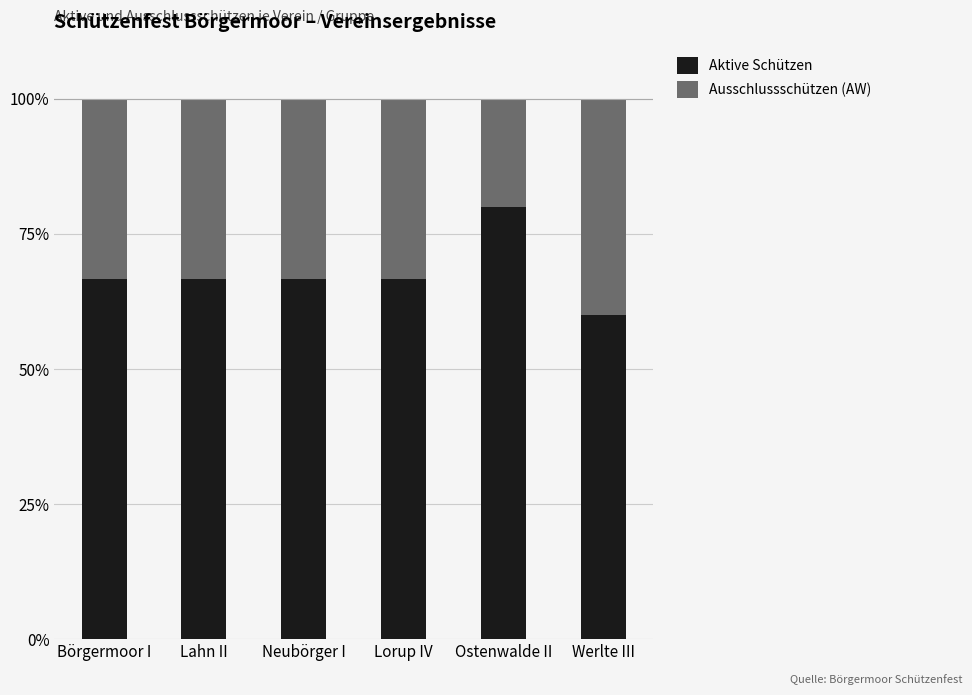

What is the lowest value of the Aktive Schützen series?

60.0